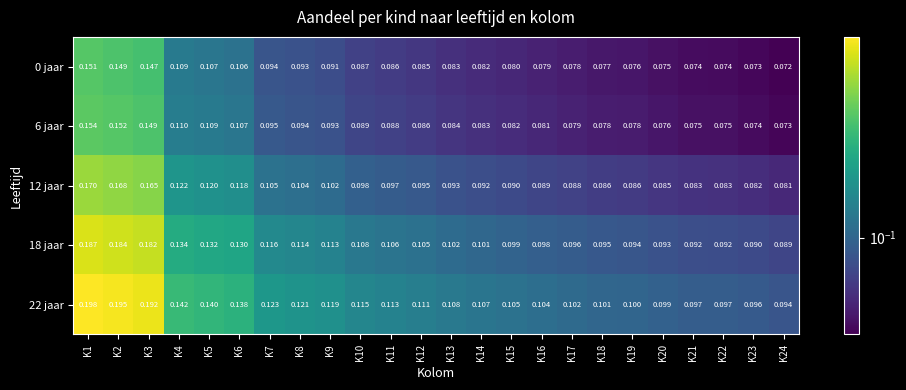

Is the value of 12 jaar at K3 greater than the value of 6 jaar at K9?

Yes